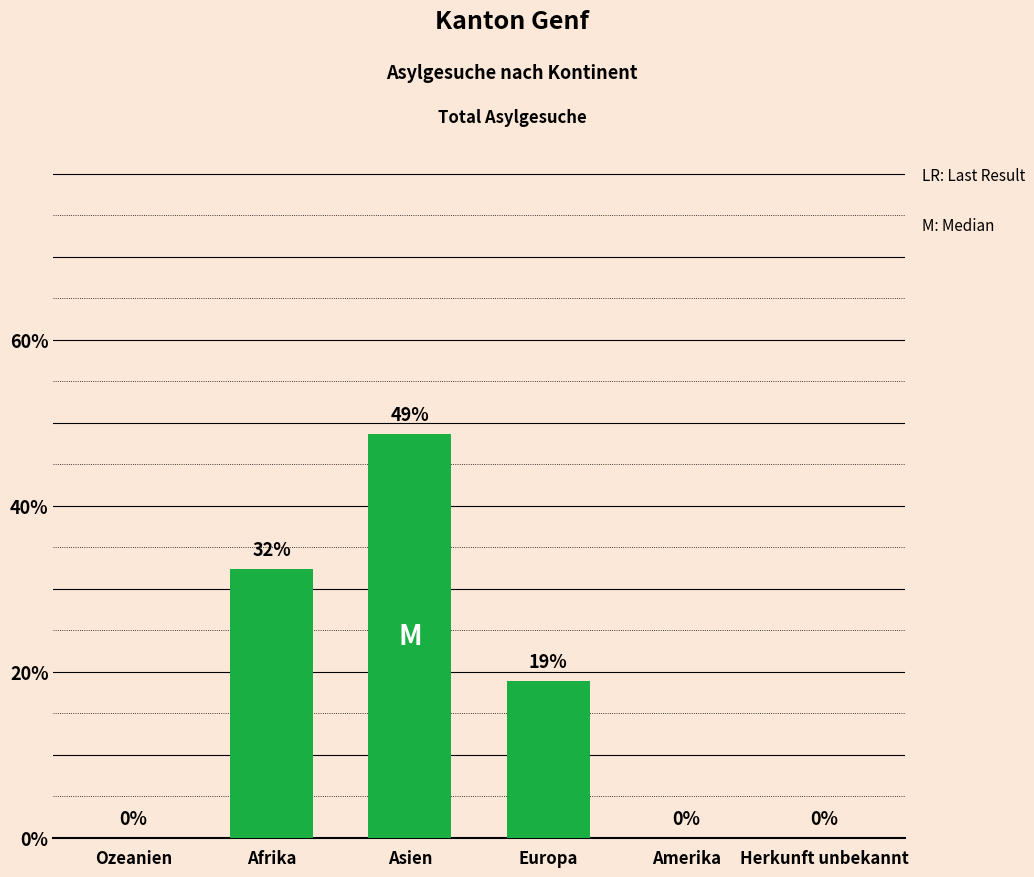

What is the change in value from Europa to Herkunft unbekannt?

-18.9